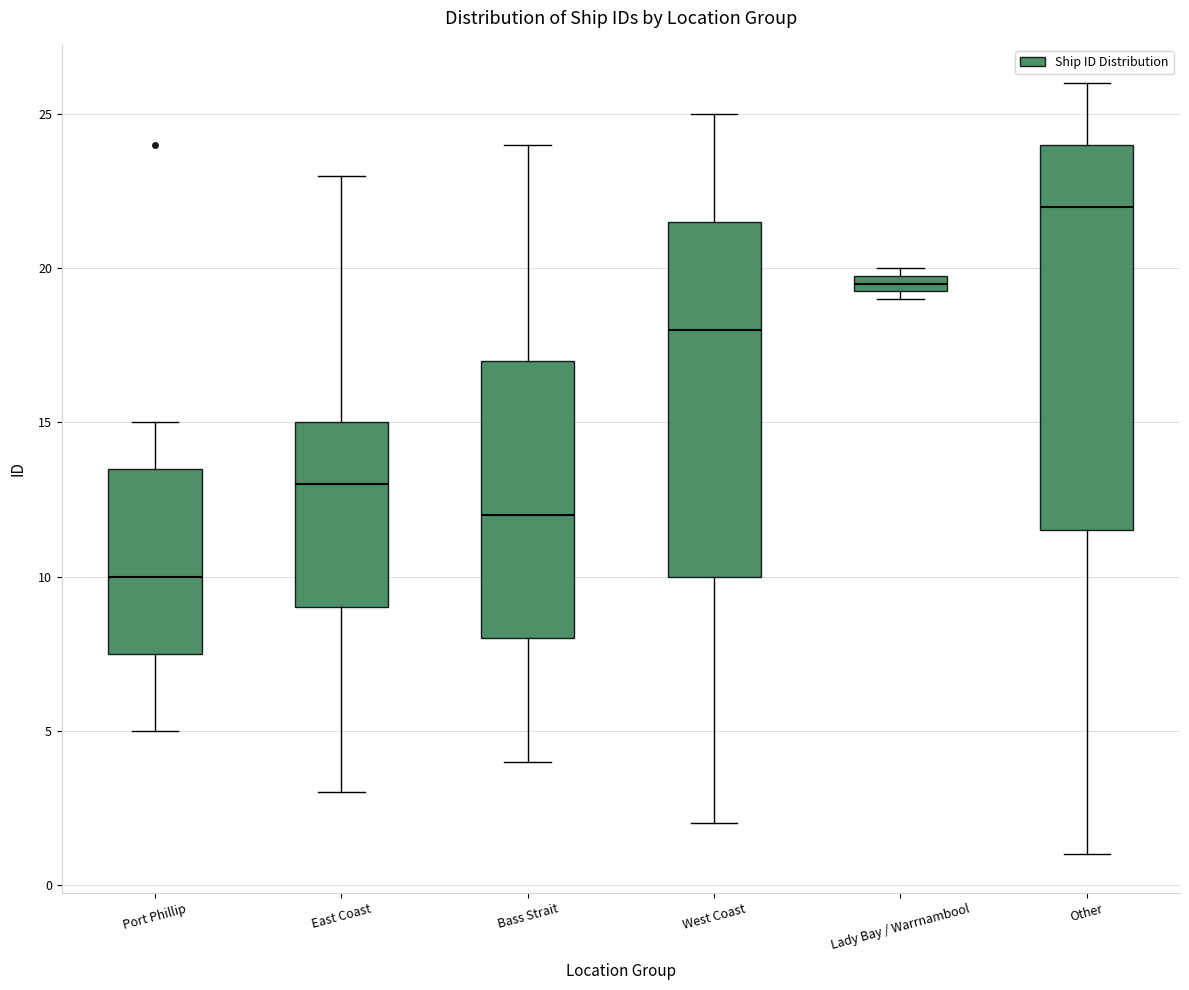

Where is the lower edge of the box for Lady Bay / Warrnambool on the y-axis? The values are not printed on the chart, so give them approximately, as read against the axis.

19.5